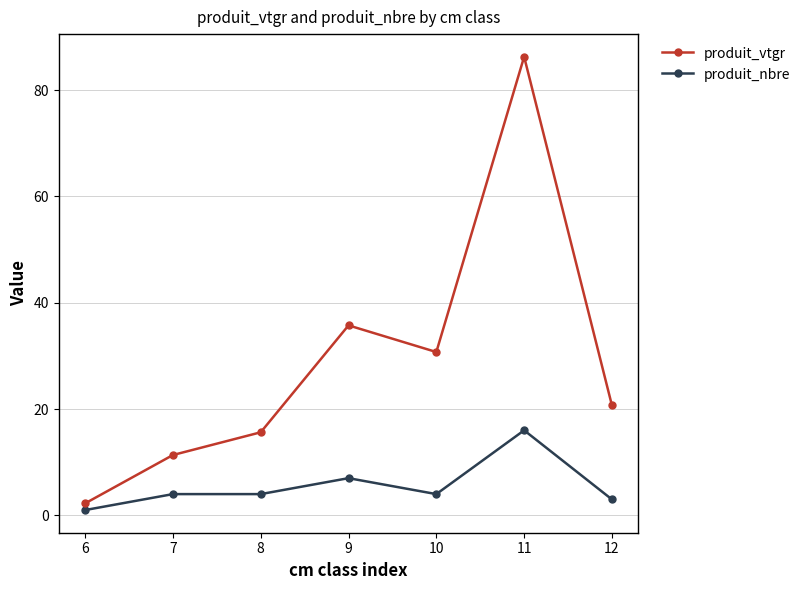

The produit_vtgr series shows 152.3 at 11. True or false?

False